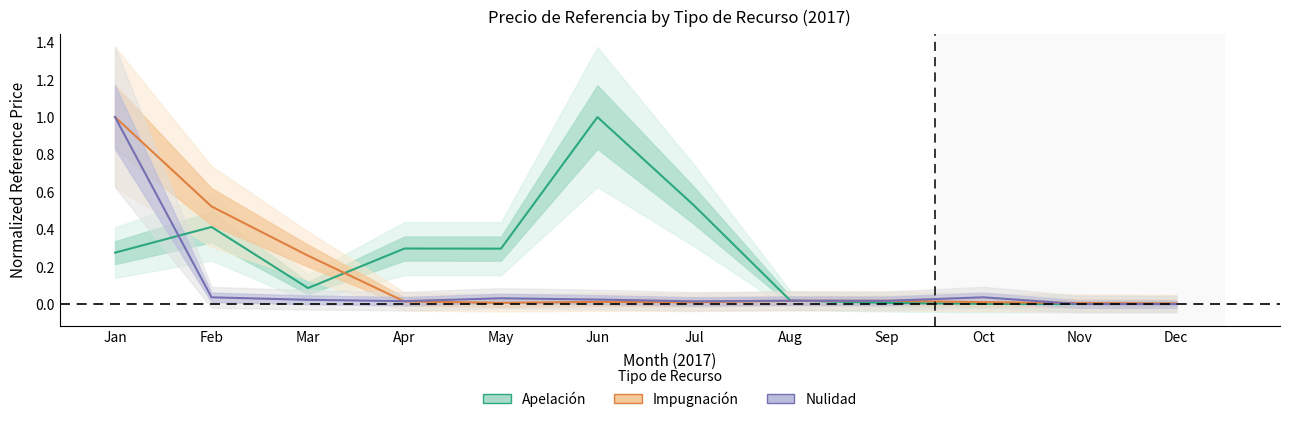

Is the value of Nulidad at Dec greater than the value of Apelación at Aug?

No